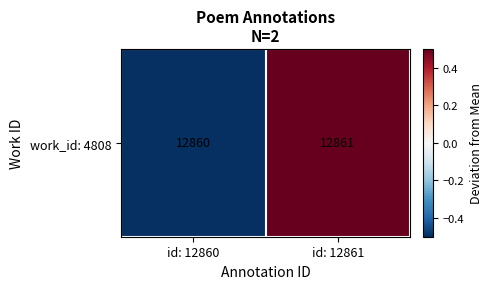

Count the number of data series in this chart.

1